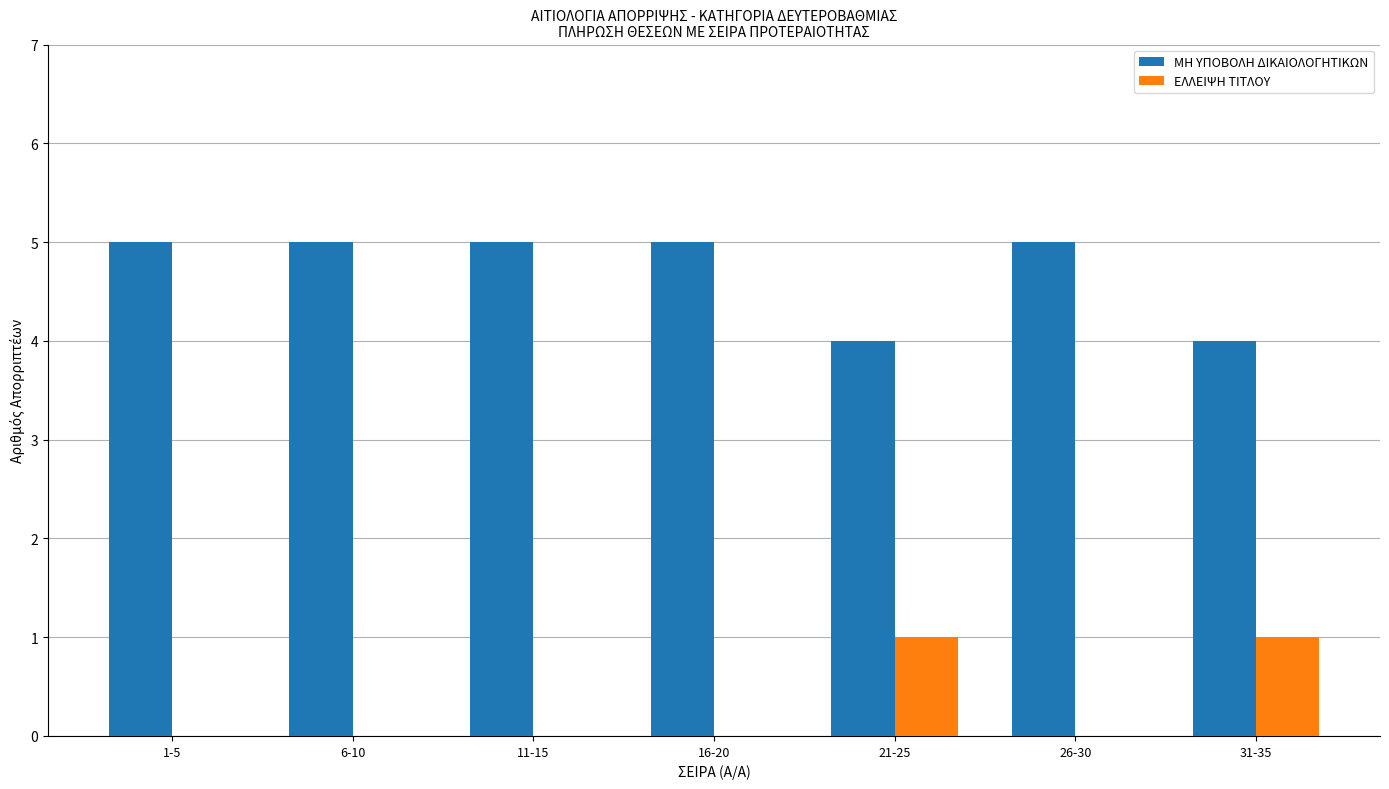

Count the number of data series in this chart.

2